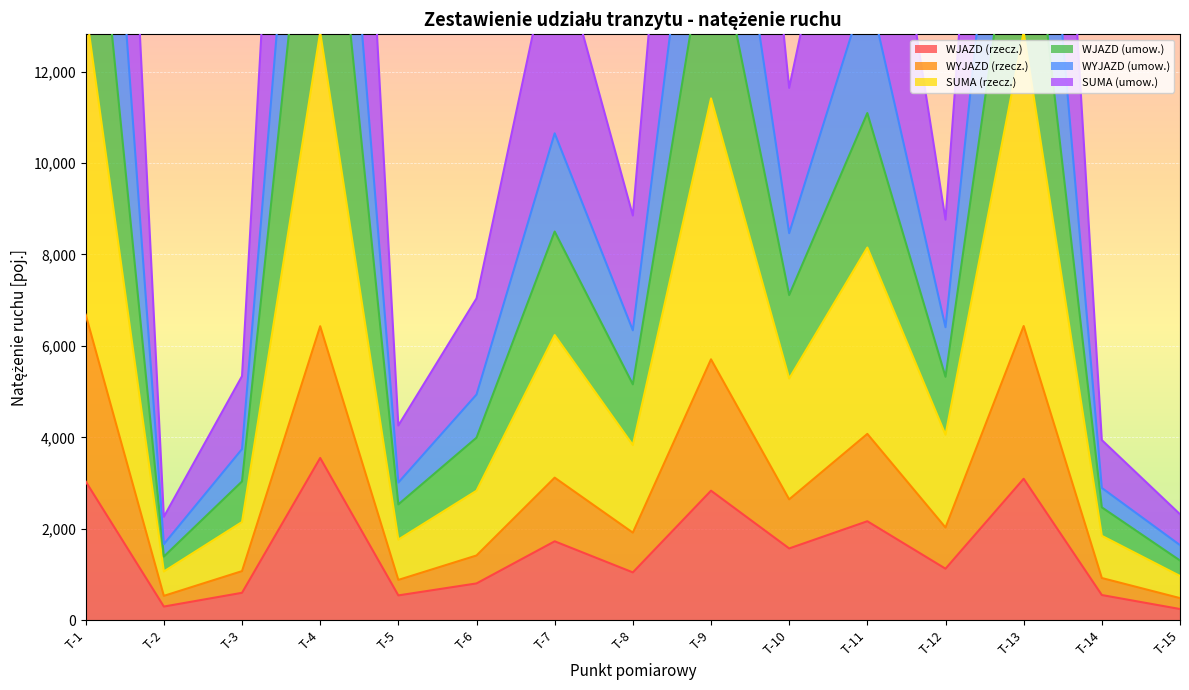

Rank the series by their maximum value, from lowest to highest.

WJAZD (rzecz.), WYJAZD (rzecz.), SUMA (rzecz.), WJAZD (umow.), SUMA (umow.), WYJAZD (umow.)